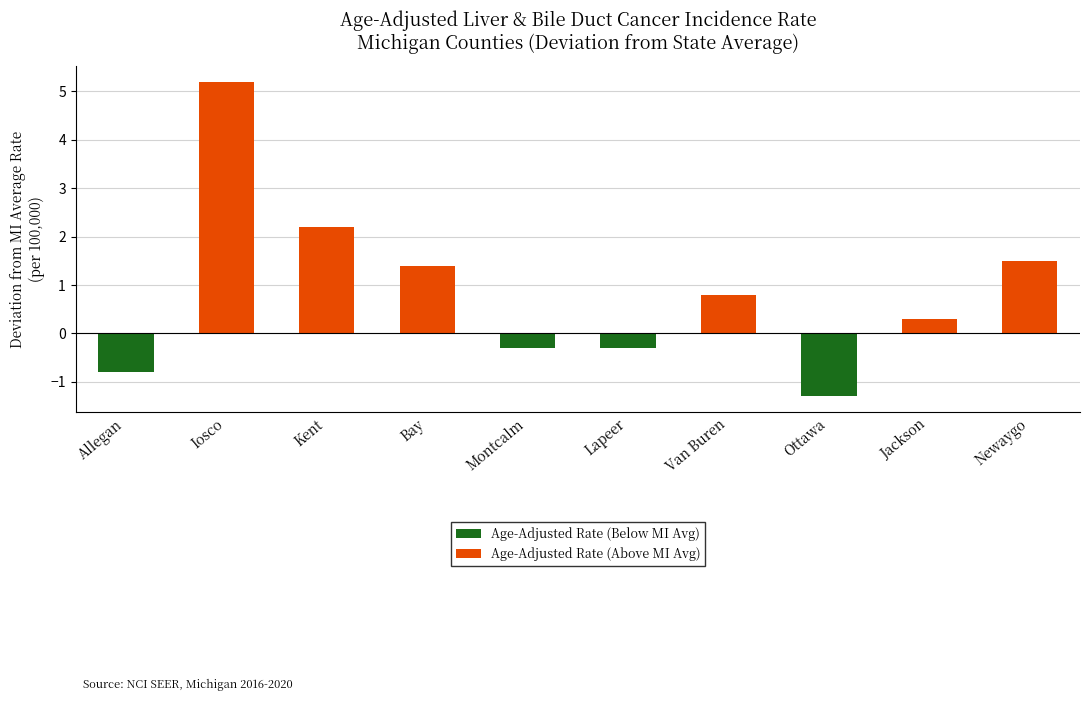

What is the difference between the Age-Adjusted Rate (Below MI Avg) values at Kent and Lapeer?

0.3